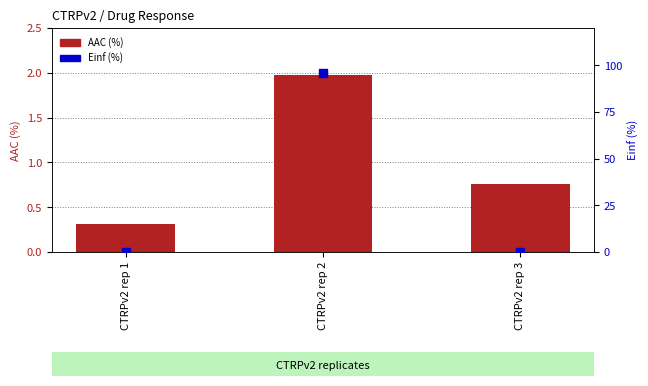

At how many categories does at least one series exceed 74?

1